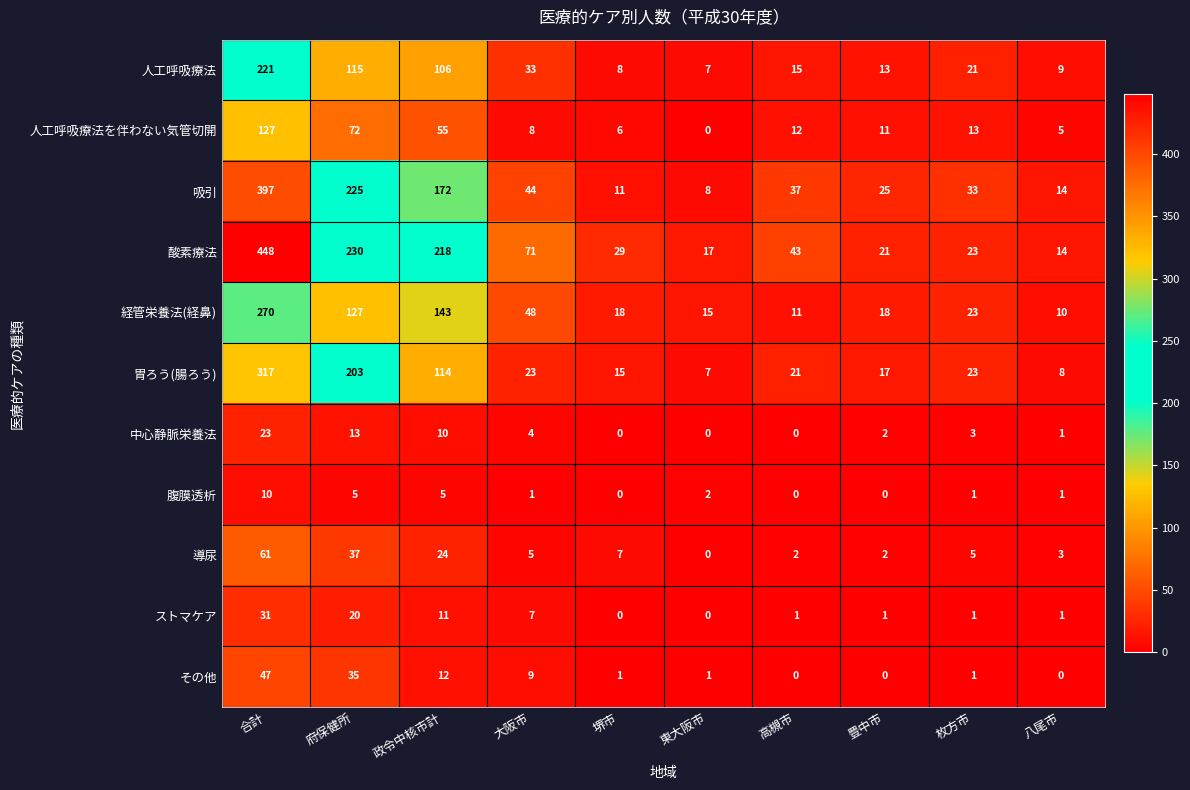

List the labels in order of 酸素療法 value, smallest first.

八尾市, 東大阪市, 豊中市, 枚方市, 堺市, 高槻市, 大阪市, 政令中核市計, 府保健所, 合計